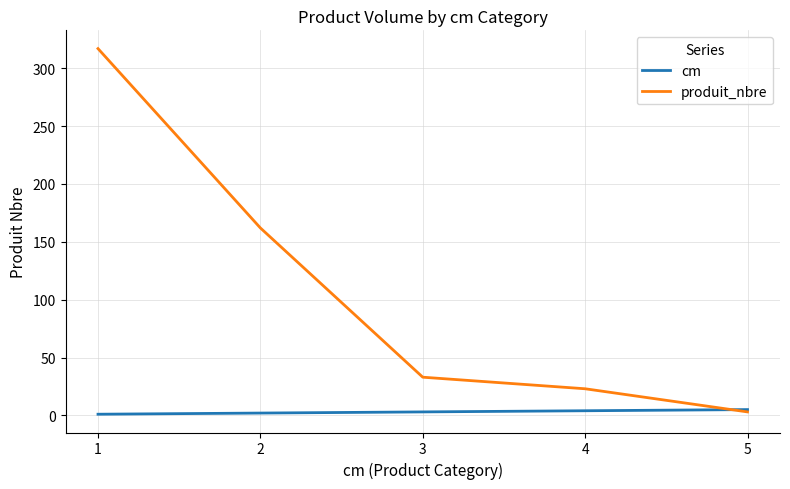

The value of produit_nbre at 1 is 82. True or false?

False